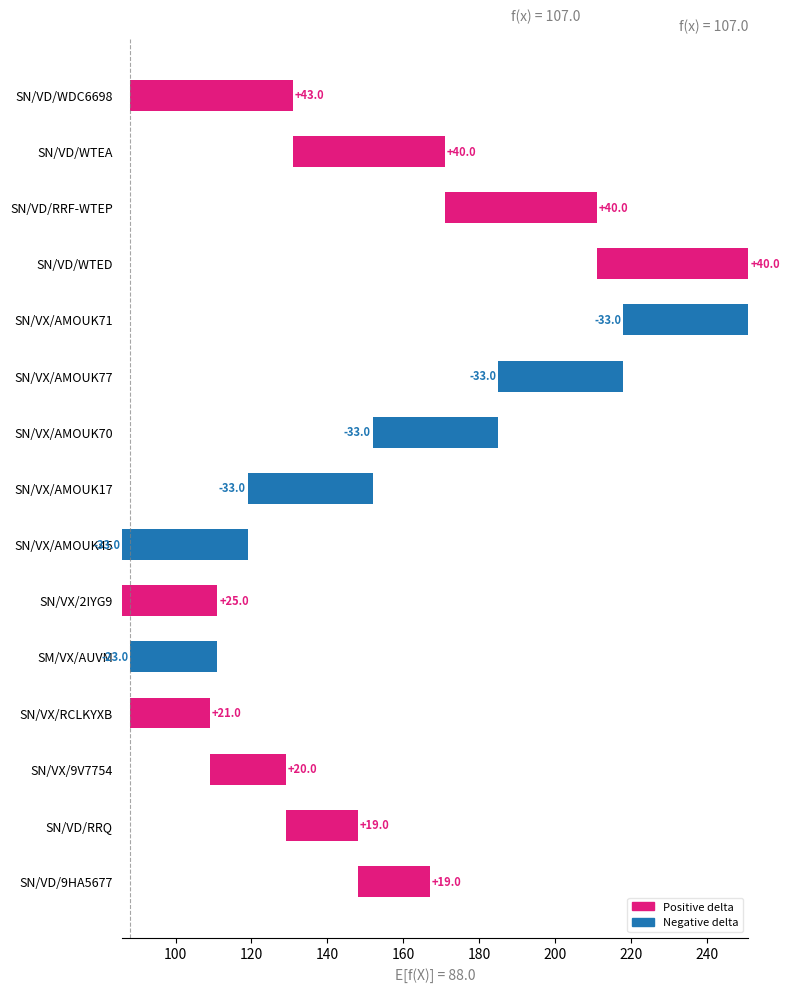

The chart shows a value of 11 at SN/VX/9V7754. True or false?

False